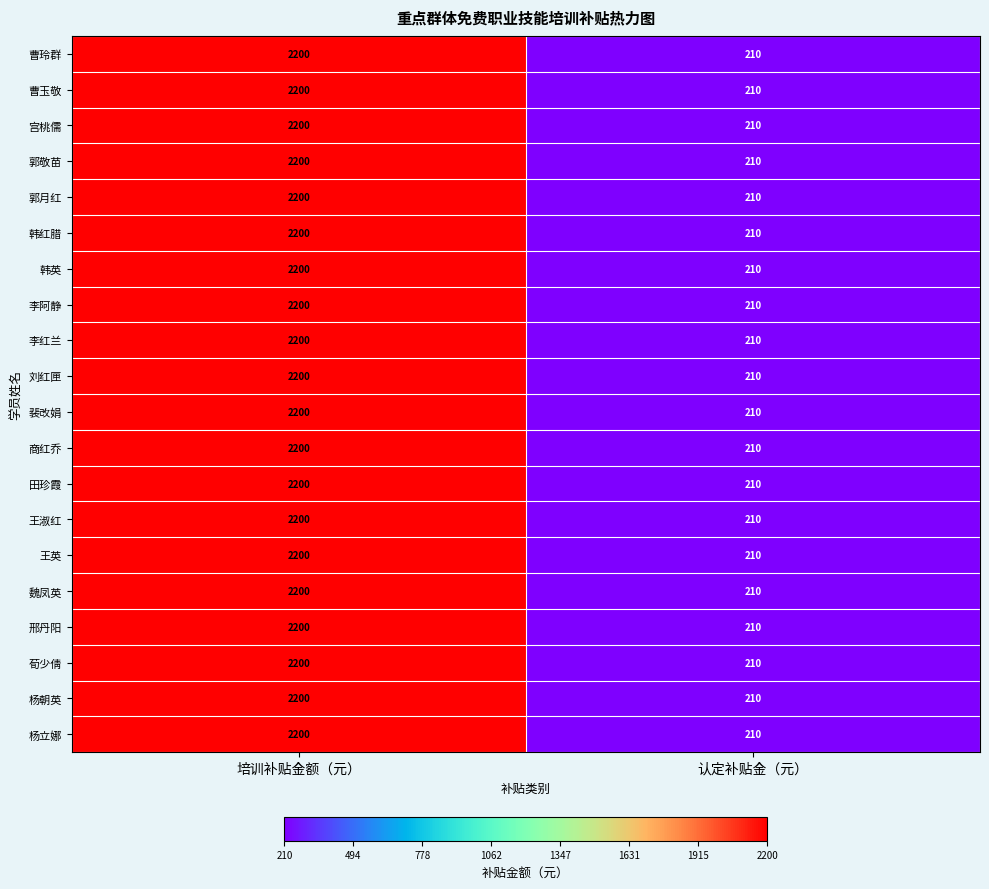

What is the total value across all series at 培训补贴金额（元）?

44000